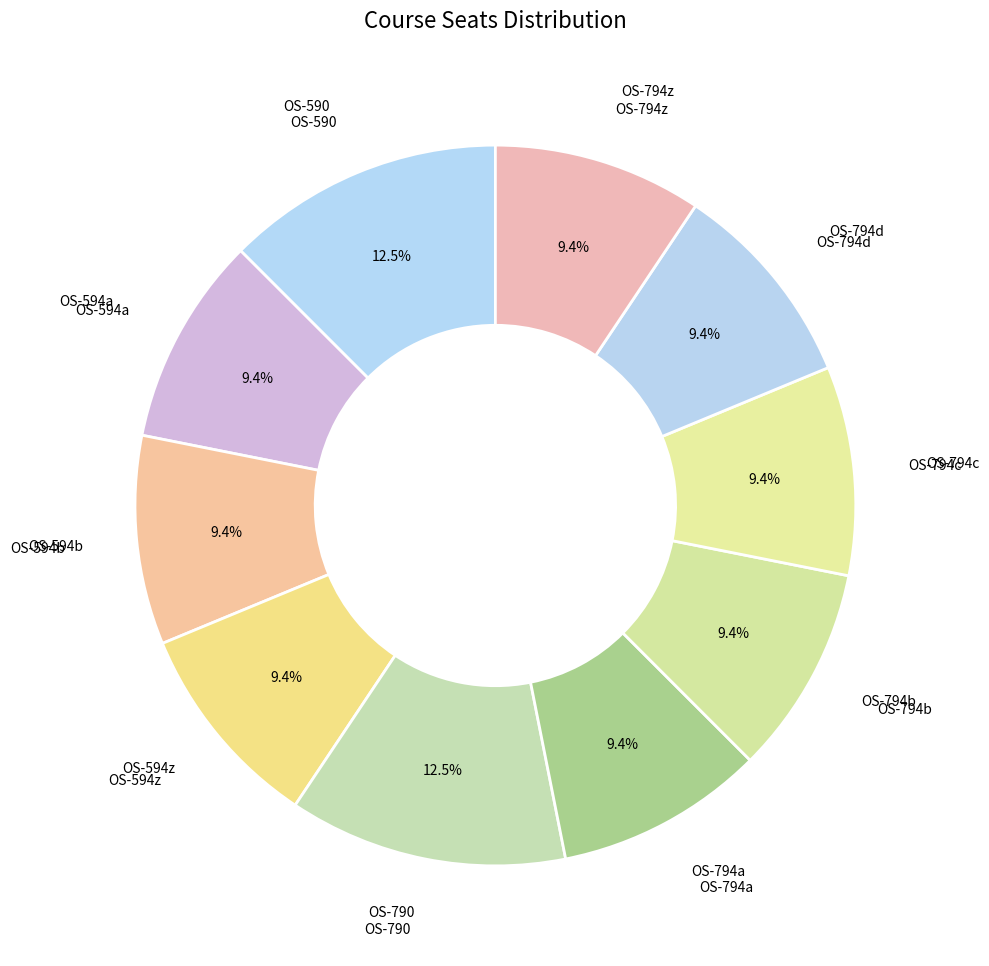

How many segments does this pie chart have?

10